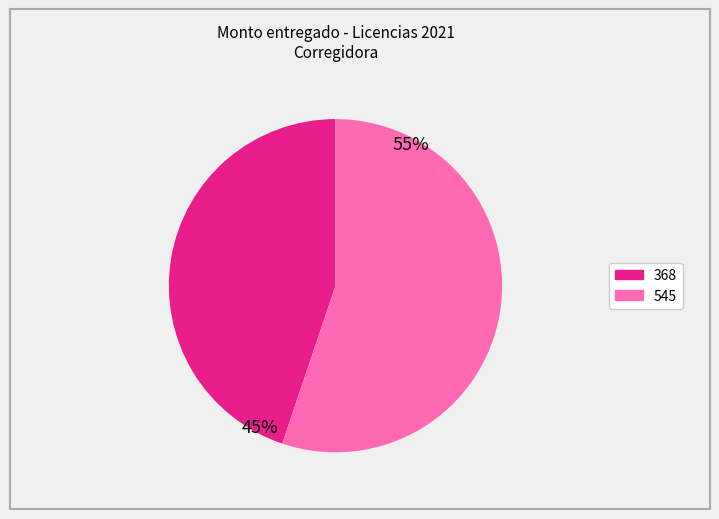

Between 368 and 545, which is larger?

545